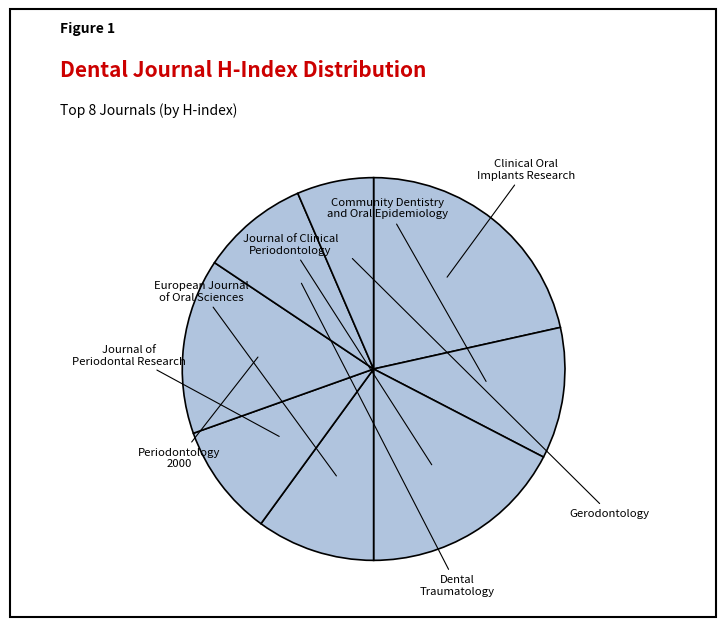

Is there any slice that represents more than half of the pie?

No